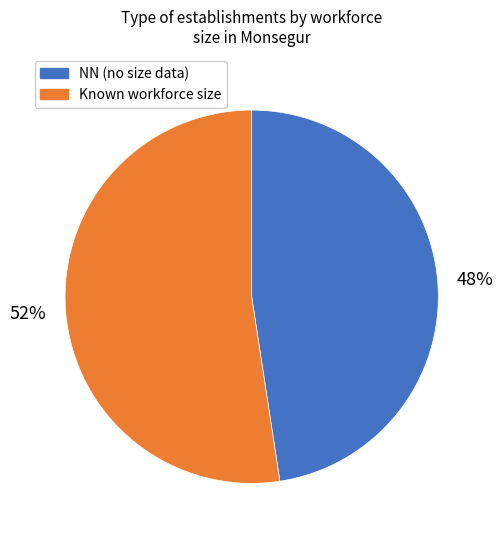

Is there a majority slice in this chart?

Yes